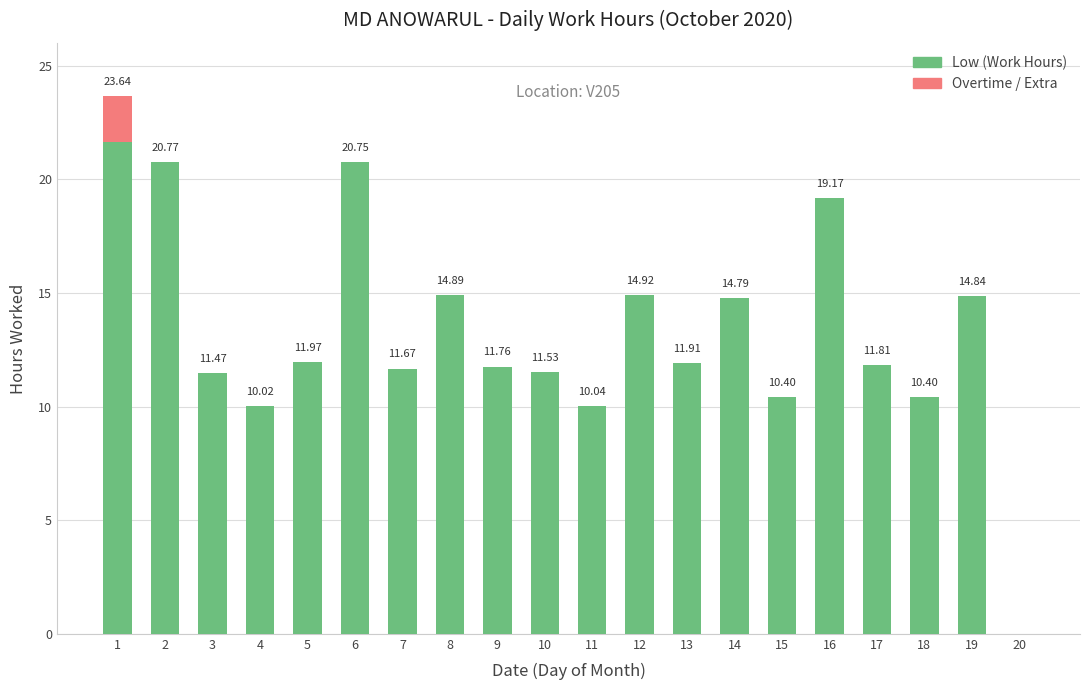

What is the sum of the Low (Work Hours) values at 11 and 2?

30.8